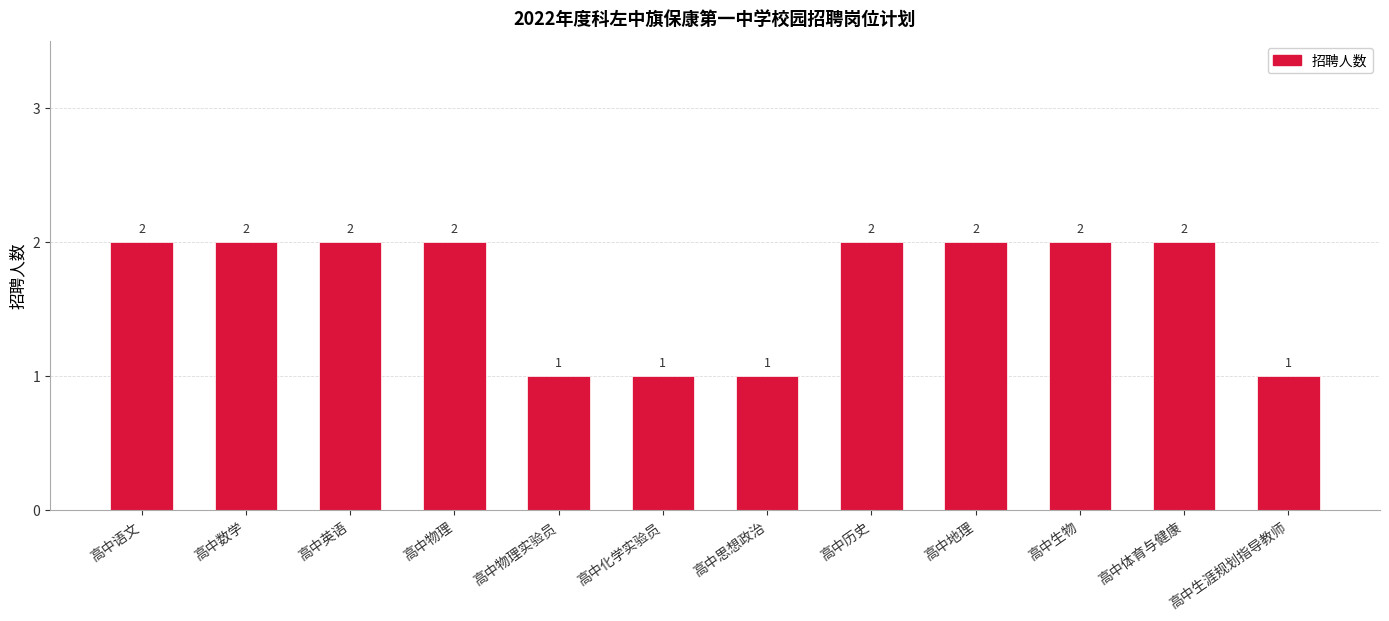

What is the value of the 3rd bar from the left?

2